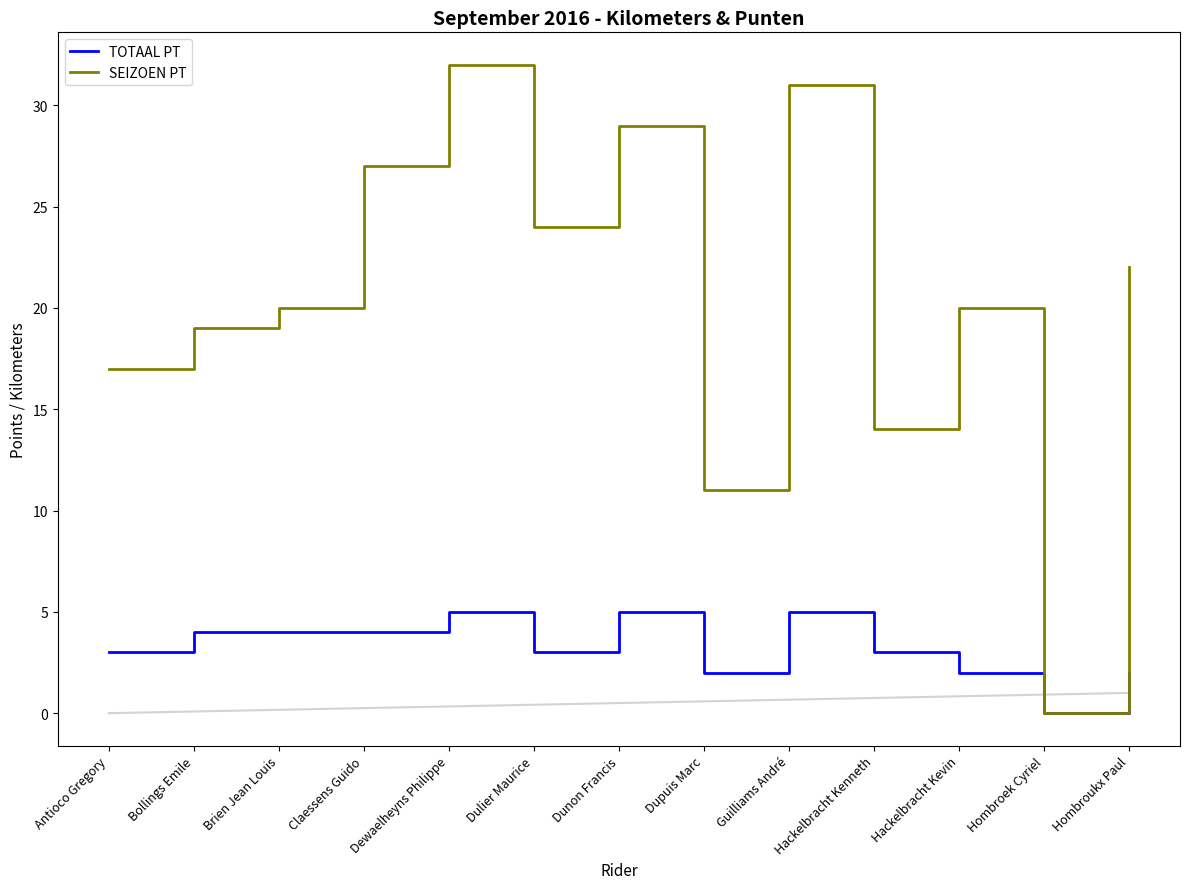

List the series in order of their peak value, highest first.

SEIZOEN PT, TOTAAL PT